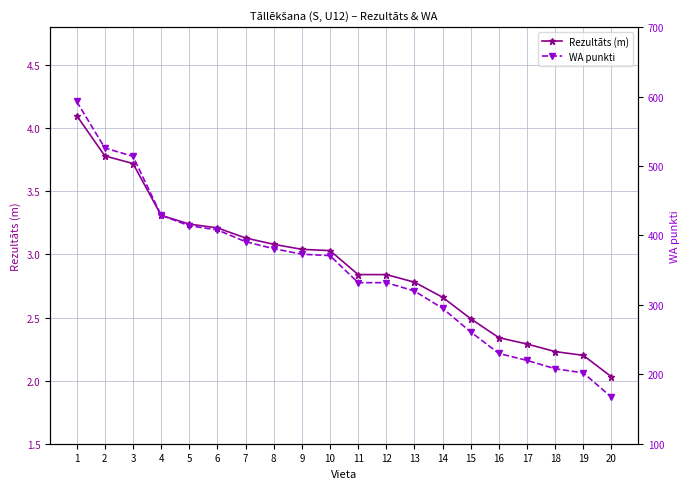

True or false: WA punkti and Rezultāts (m) intersect in this chart.

False